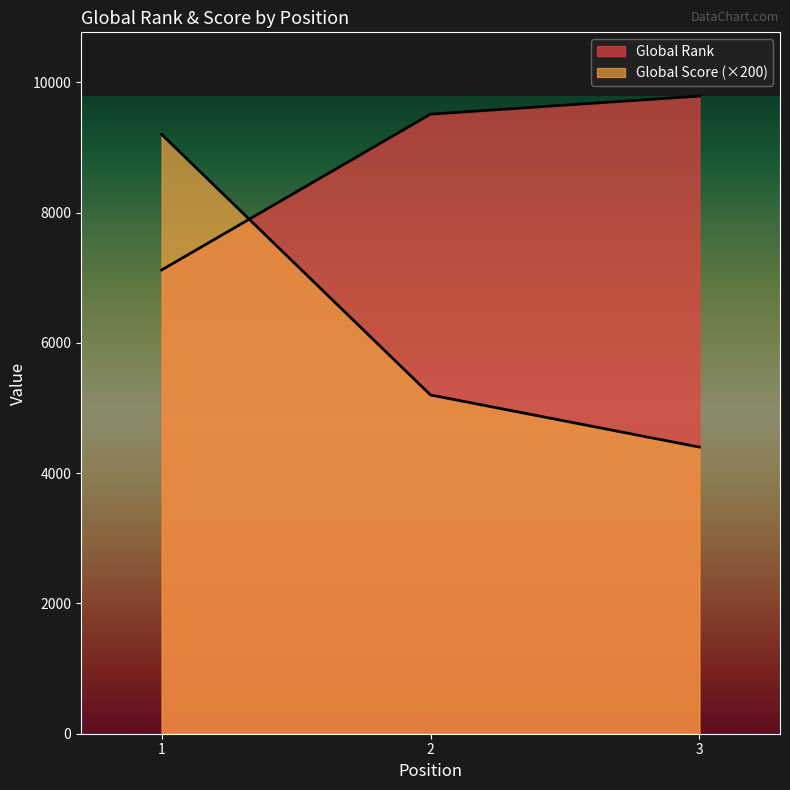

What value does the Global Score series have at 1, to the nearest 10?

9200